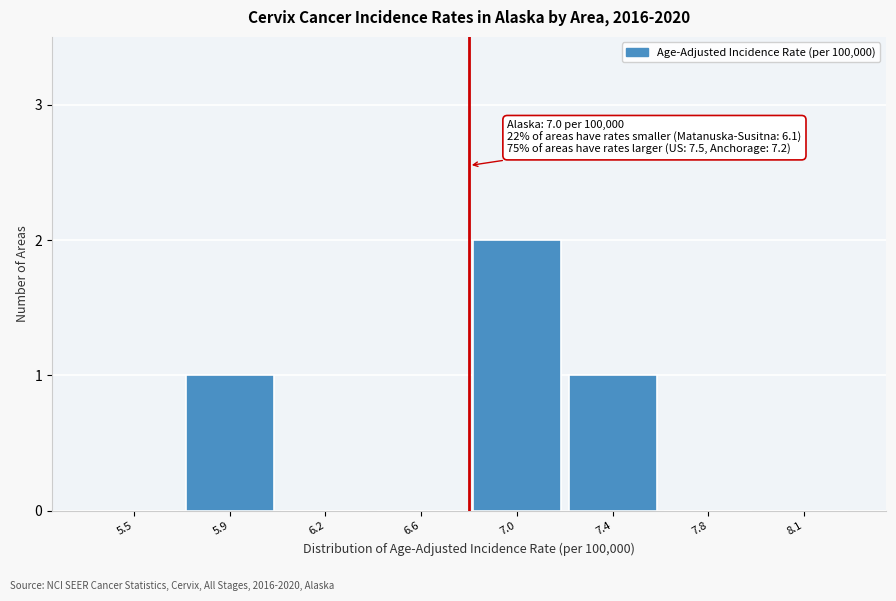

Reading left to right, transcribe all the data shown in this chart.

5.5=0	5.9=1	6.2=0	6.6=0	7.0=2	7.4=1	7.8=0	8.1=0